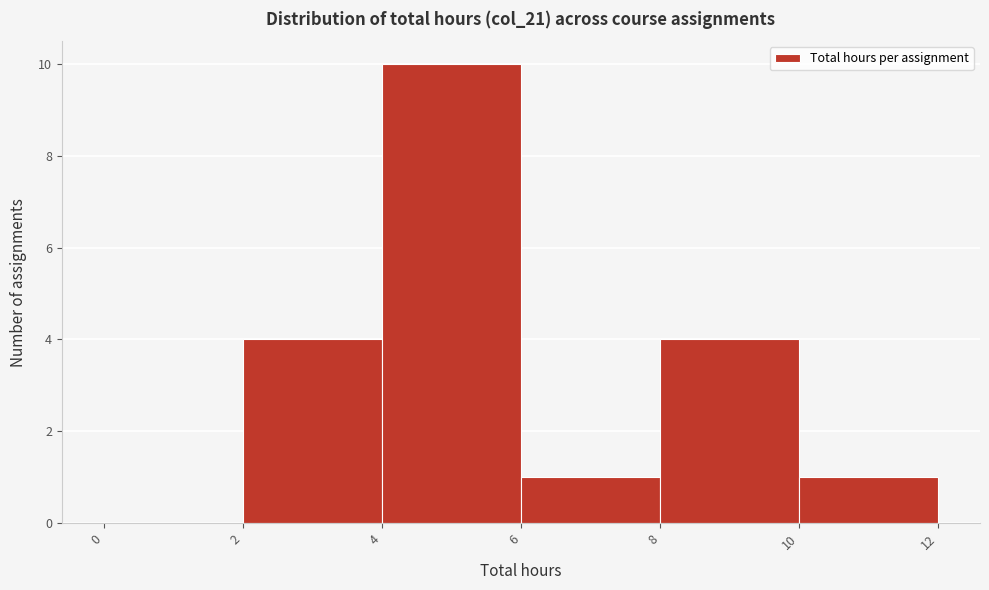

Reading left to right, list every bar in this chart as the range it spans on the x-axis followed by its height. The values are not printed on the chart, so give them approximately, as read against the axis.

0 to 2: 0
2 to 4: 4
4 to 6: 10
6 to 8: 1
8 to 10: 4
10 to 12: 1